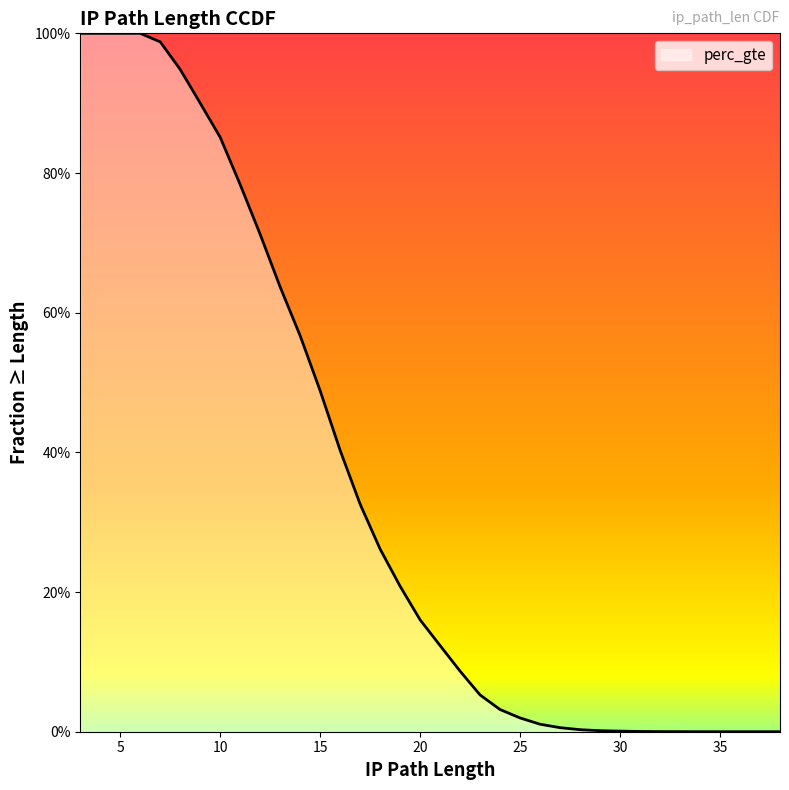

Count the number of values greater than 0.

34